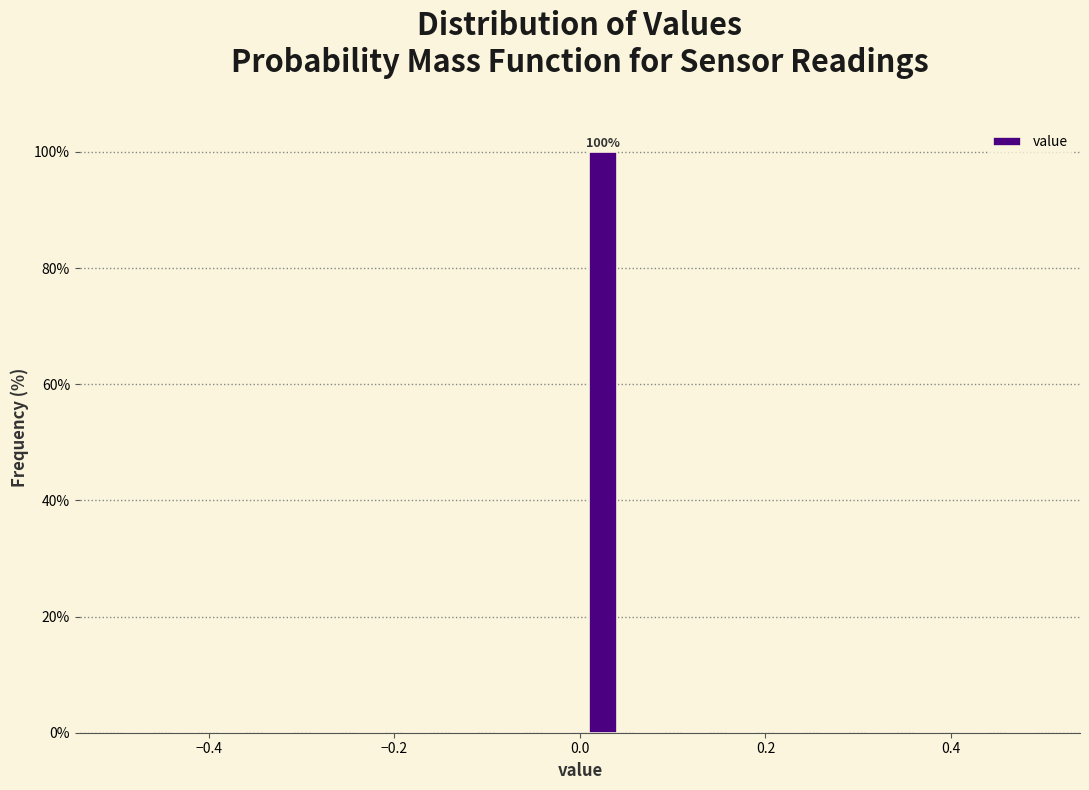

Read against the x-axis, roughly where is the centre of the tallest bar?

0.02